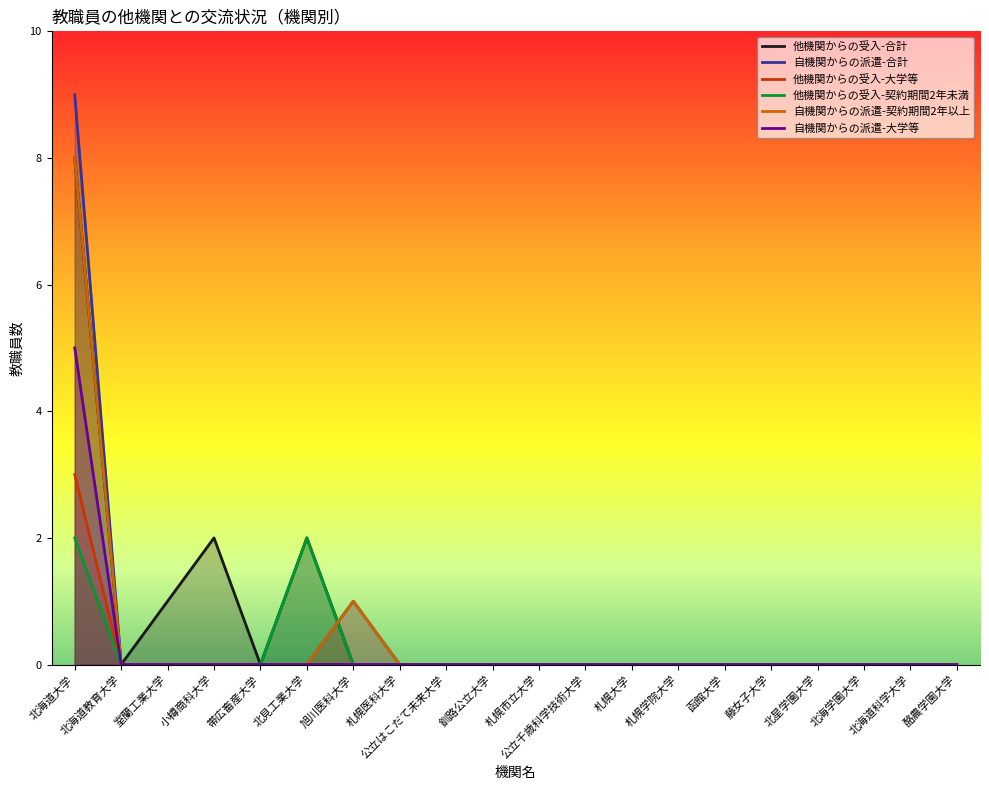

What is the greatest value displayed?

9